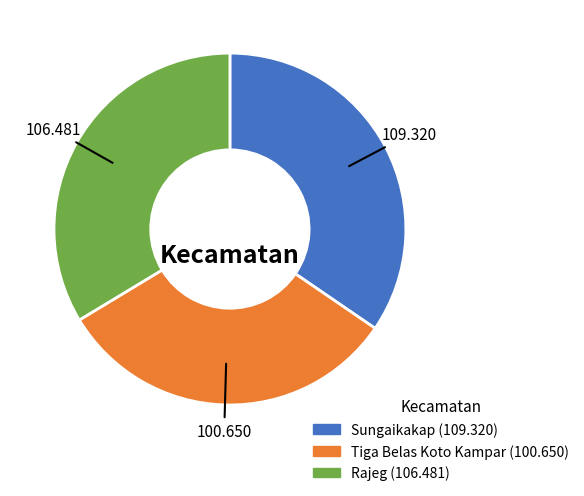

Is there any slice that represents more than half of the pie?

No